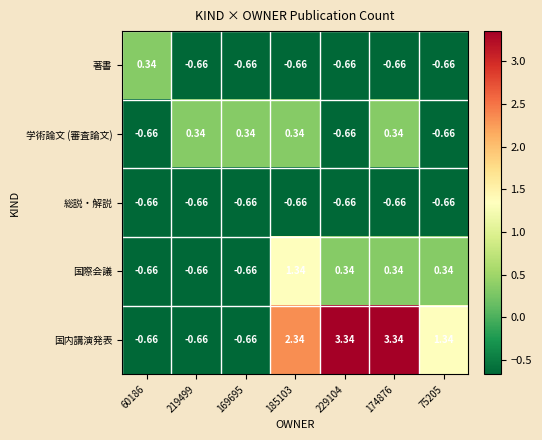

How many data points in 著書 are less than 0?

6